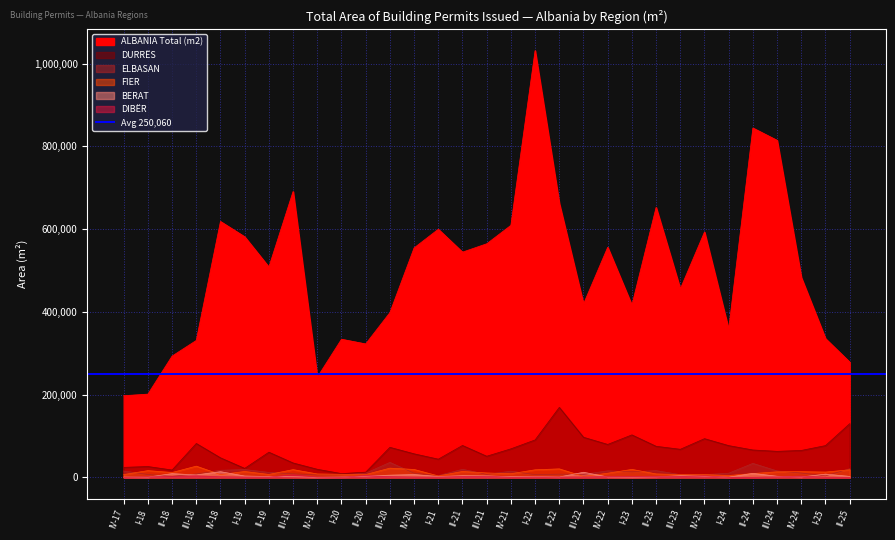

How many lines are shown in the chart?

6